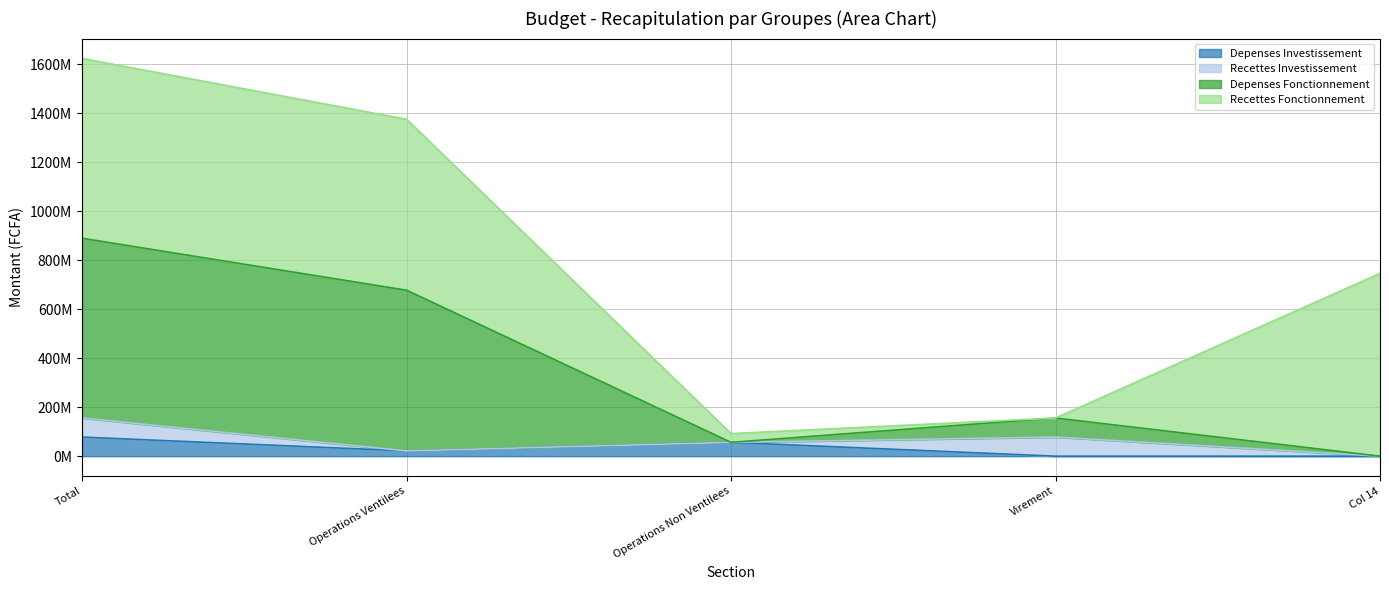

In Depenses Investissement, how many points are lower than both neighbors (excluding endpoints)?

1